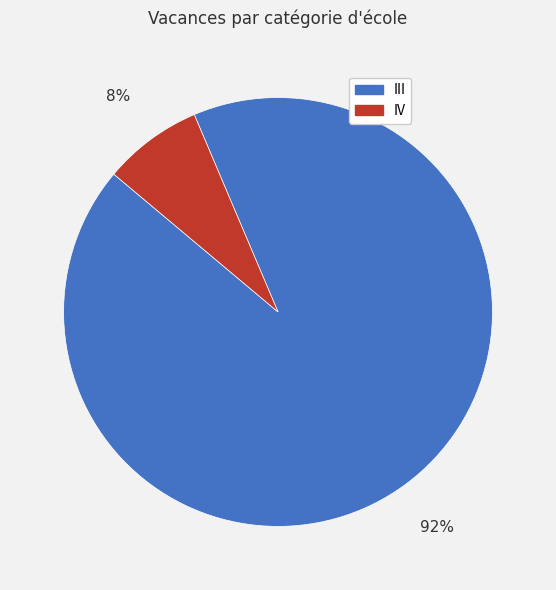

What percentage is the IV slice, to the nearest percent?

8%